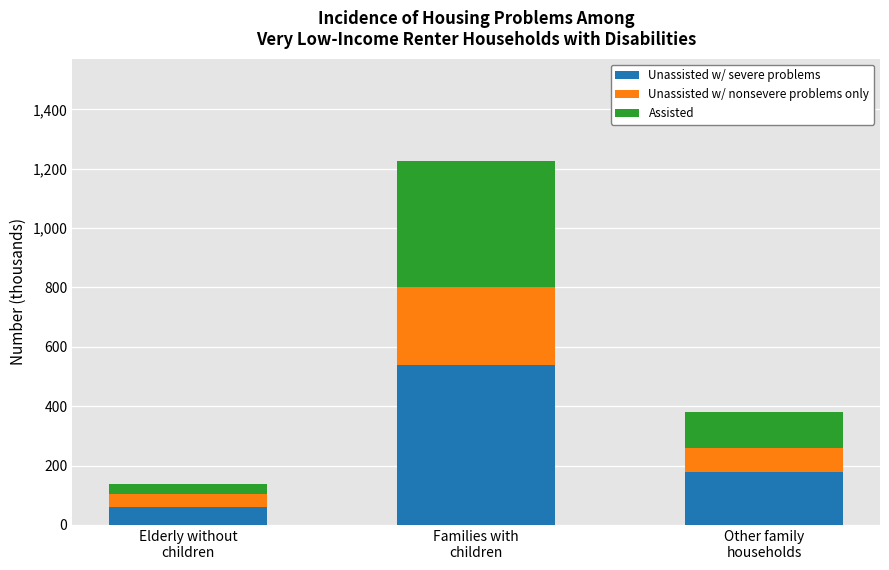

What is the sum of all Unassisted w/ severe problems values?

776